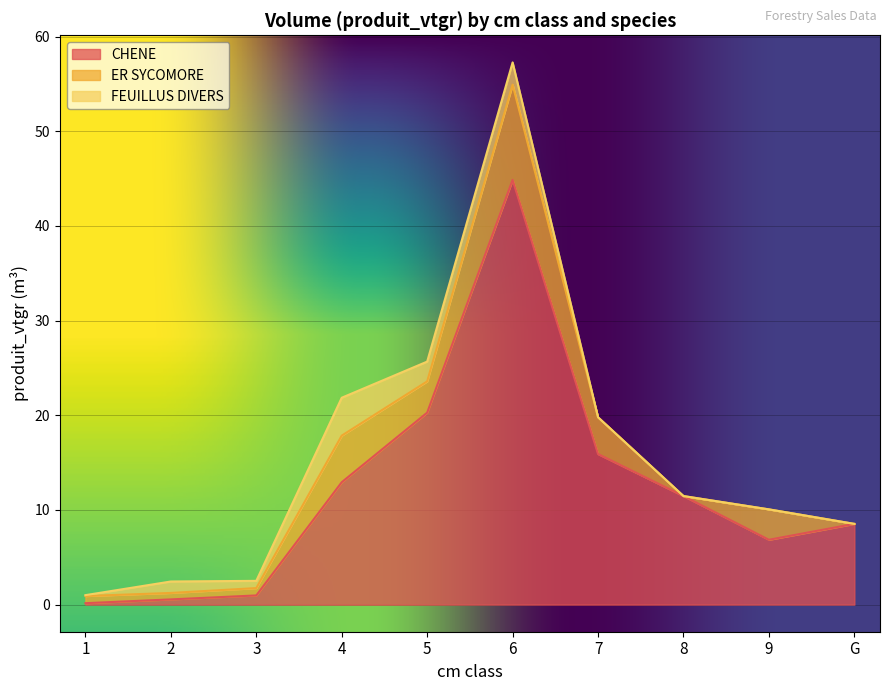

At how many categories does at least one series exceed 7?

6